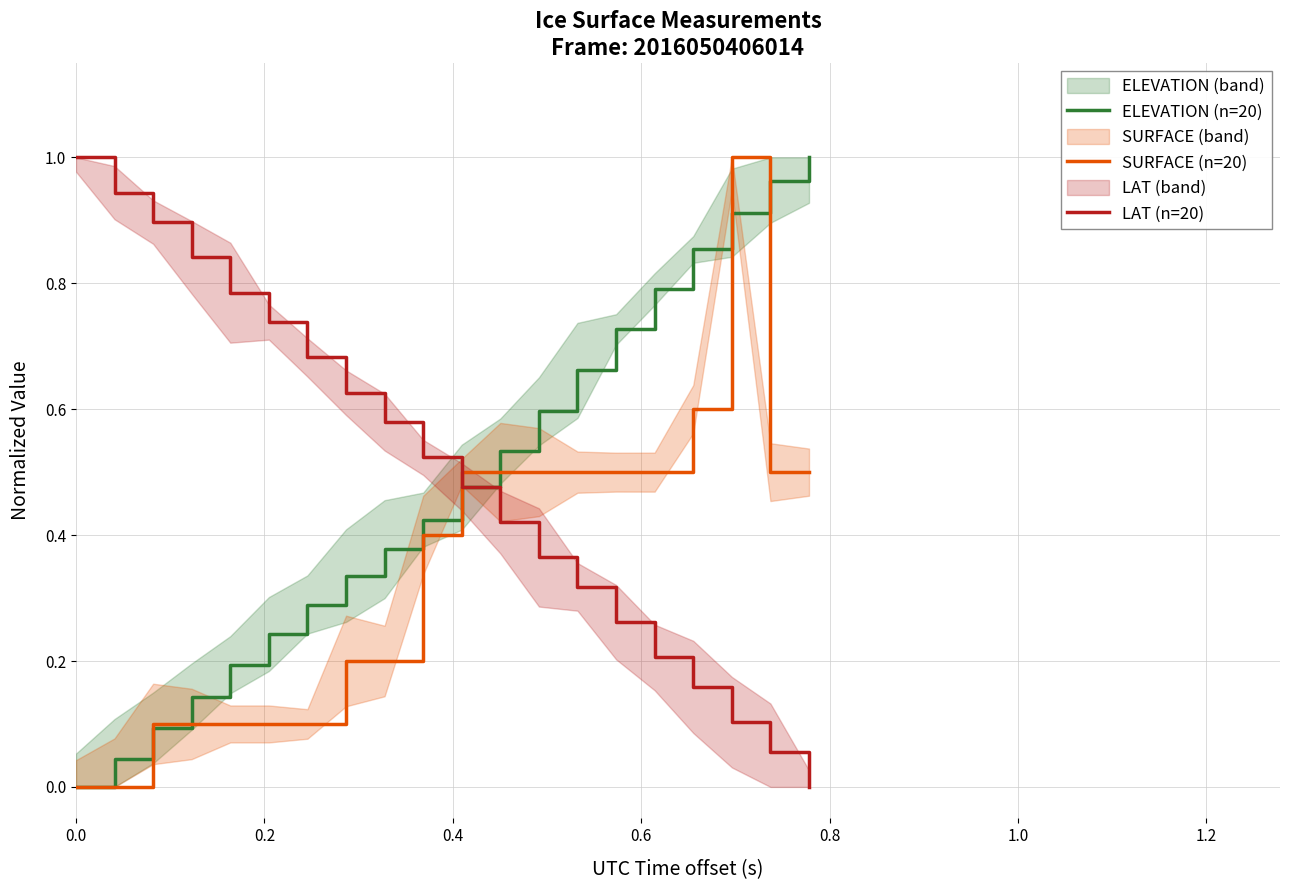

Reading left to right, extract all data points from this chart.

ELEVATION (n=20): 0.0	0.0	0.1	0.1	0.2	0.2	0.3	0.3	0.4	0.4	0.5	0.5	0.6	0.7	0.7	0.8	0.9	0.9	1.0	1.0
SURFACE (n=20): 0.0	0.0	0.1	0.1	0.1	0.1	0.1	0.2	0.2	0.4	0.5	0.5	0.5	0.5	0.5	0.5	0.6	1.0	0.5	0.5
LAT (n=20): 1.0	0.9	0.9	0.8	0.8	0.7	0.7	0.6	0.6	0.5	0.5	0.4	0.4	0.3	0.3	0.2	0.2	0.1	0.1	0.0